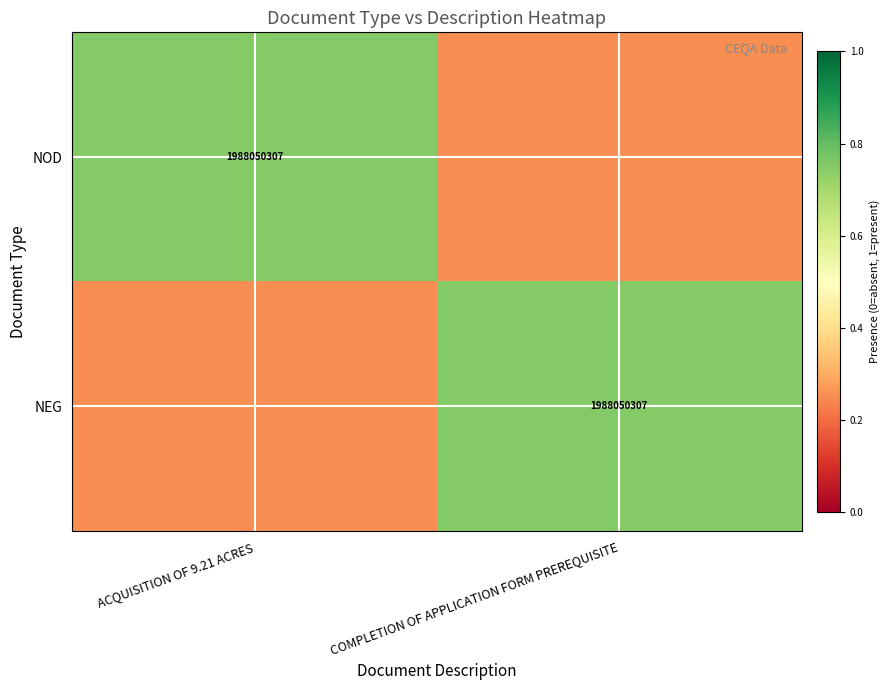

The NOD series shows 1310395789 at ACQUISITION OF 9.21 ACRES. True or false?

False